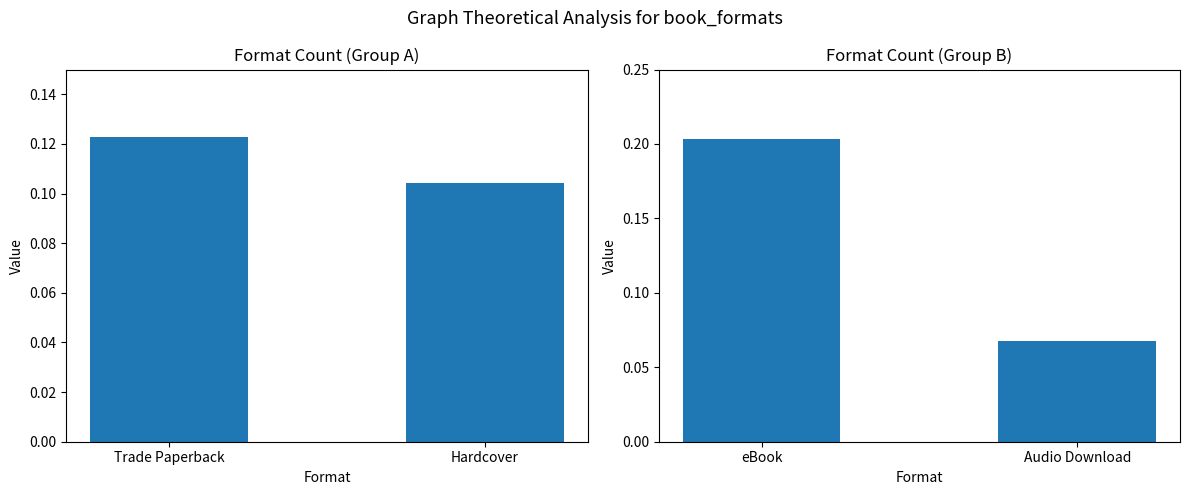

What position from the left is Trade Paperback?

1